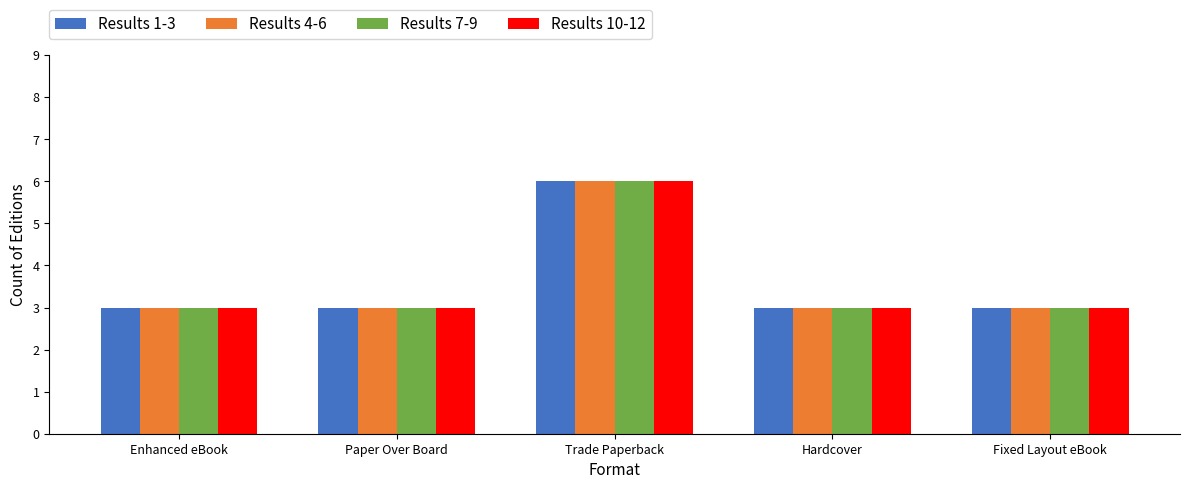

What is the maximum value shown in the chart?

6